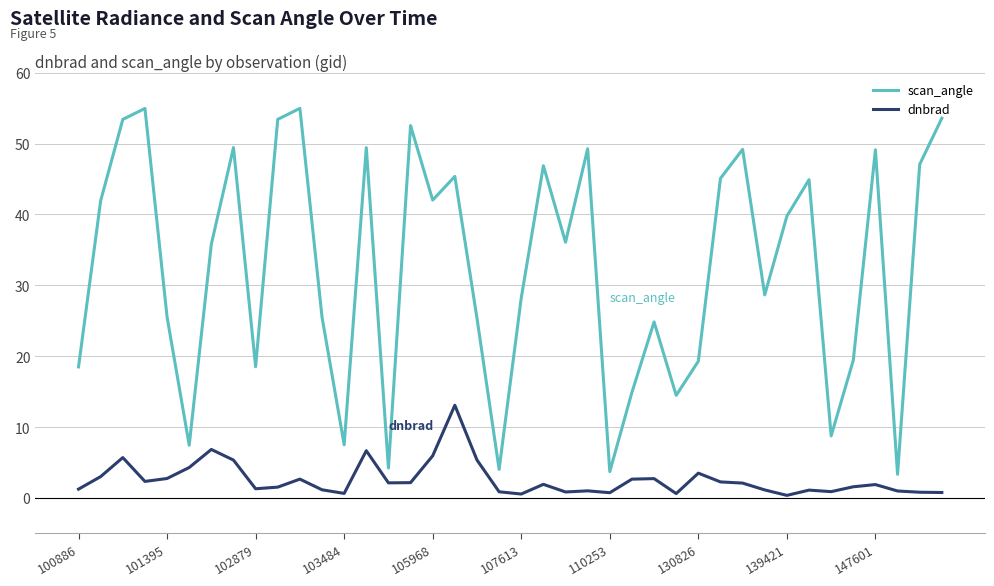

What is the maximum value for scan_angle?

55.0